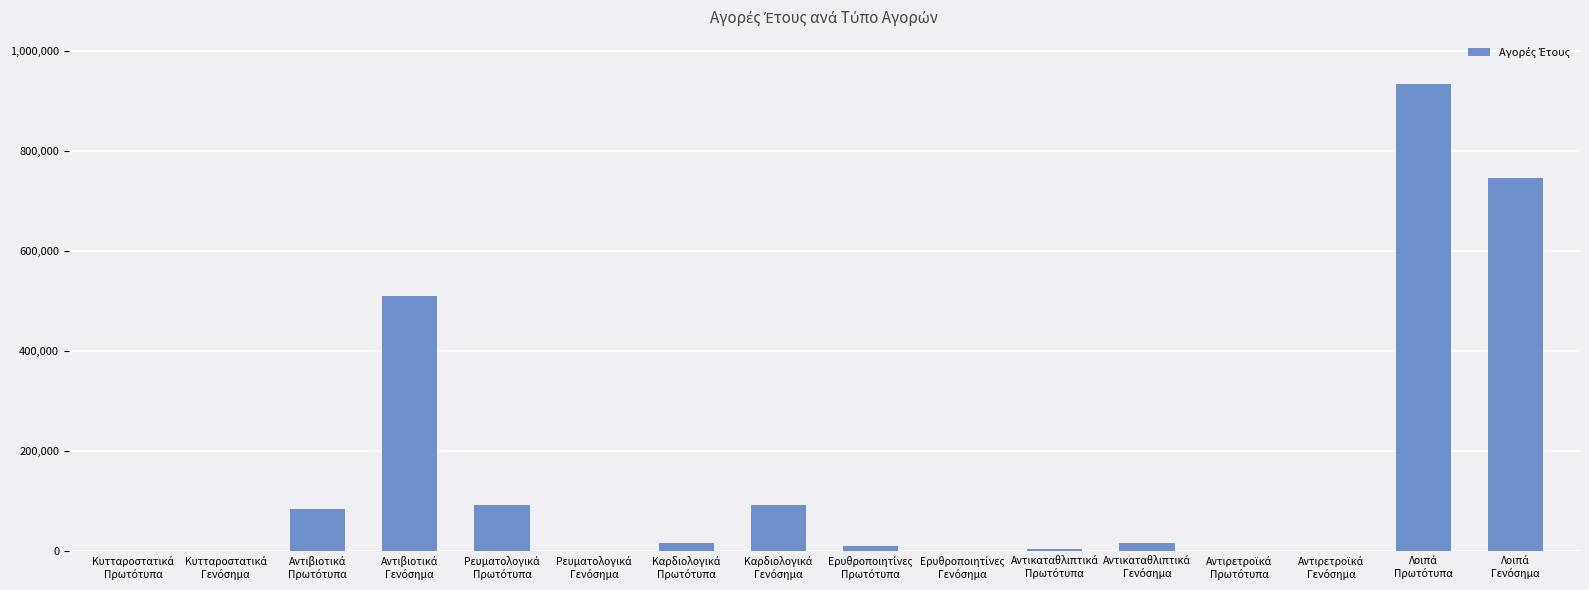

What is the maximum value shown in the chart?

935556.0